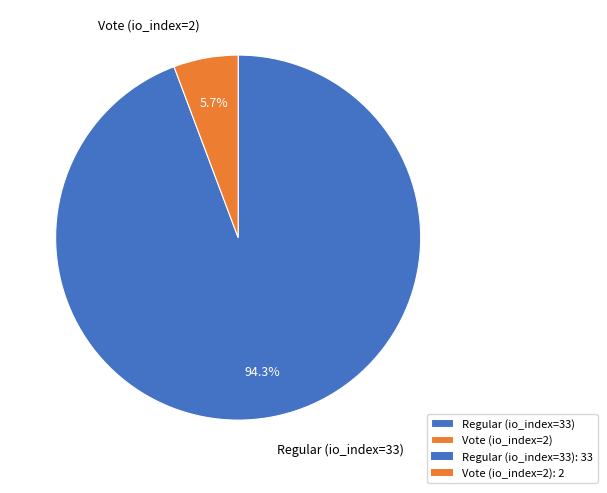

To the nearest percent, what is the combined percentage of Vote (io_index=2) and Regular (io_index=33)?

100%